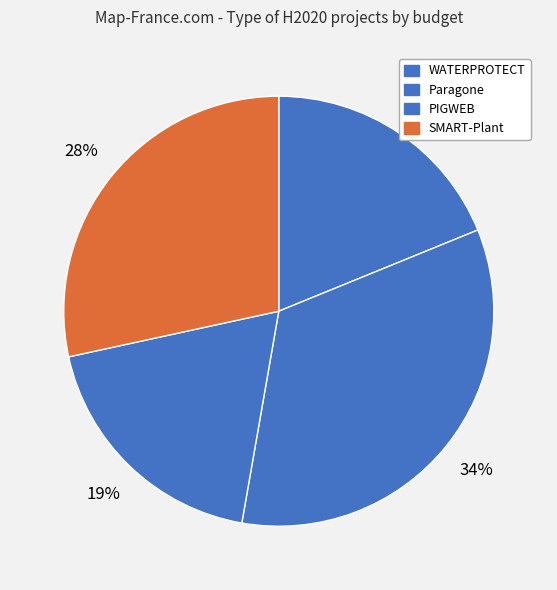

Count the number of slices in the pie.

4